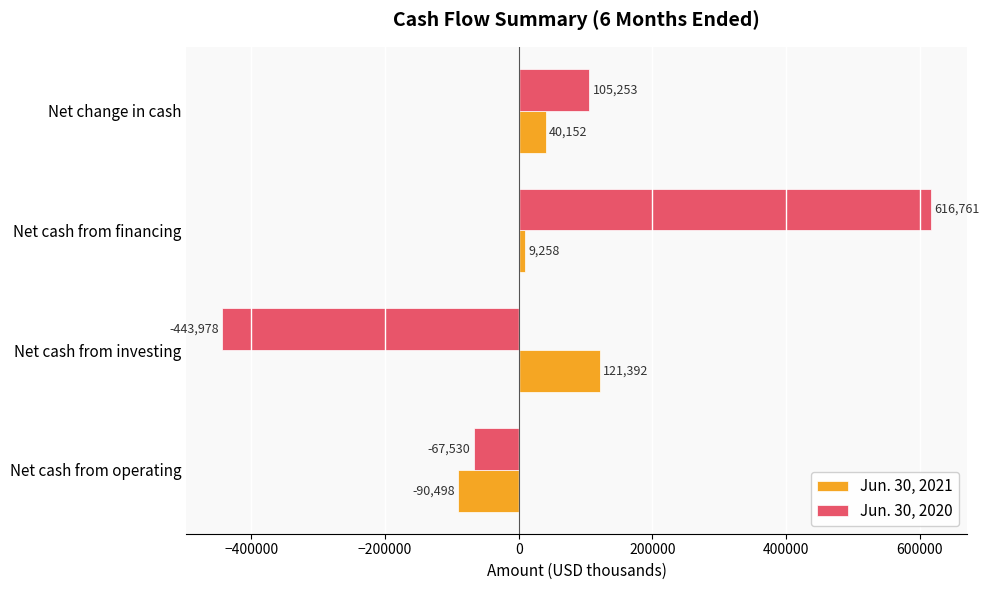

At which label is Jun. 30, 2021 closest to 15447?

Net cash from financing